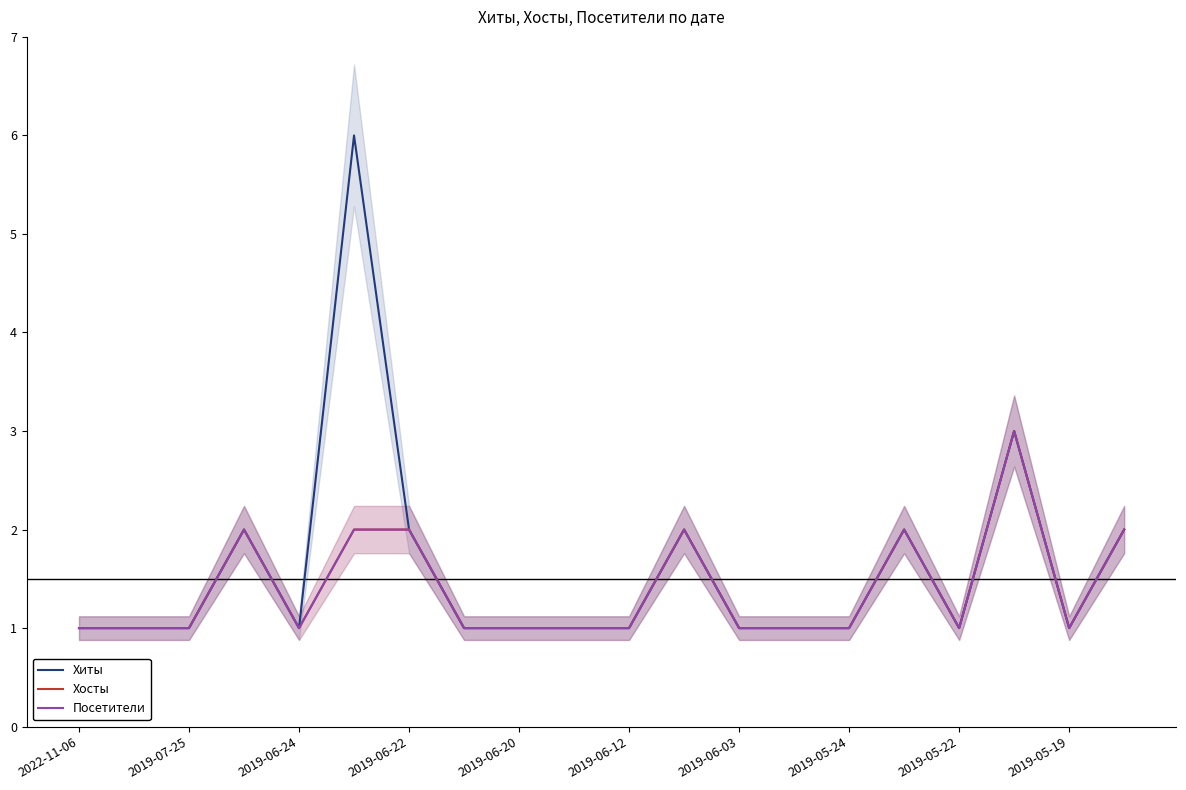

List the series in order of their peak value, lowest first.

Хосты, Посетители, Хиты